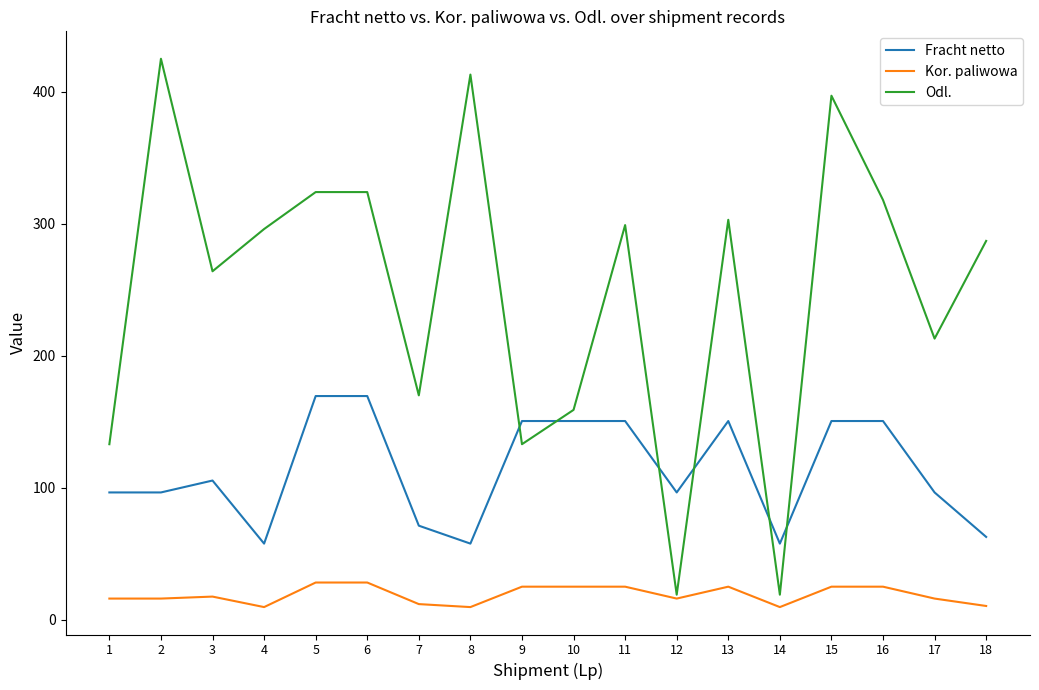

The Fracht netto series shows 144.1 at 1. True or false?

False